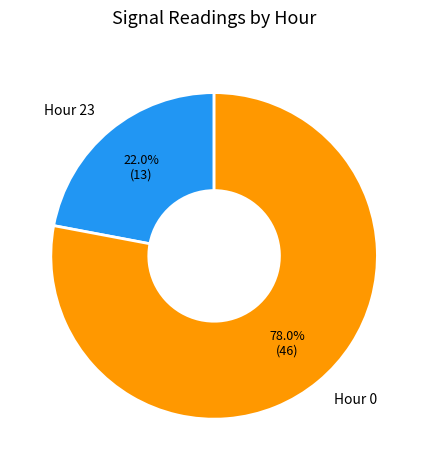

True or false: Hour 23 accounts for 22% of the total.

True